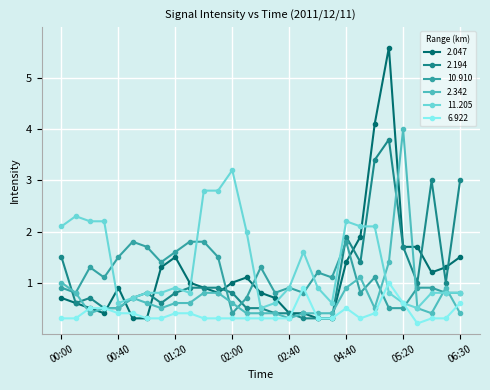

What is the value of the 11.205 point at the 2nd from the left?

2.3